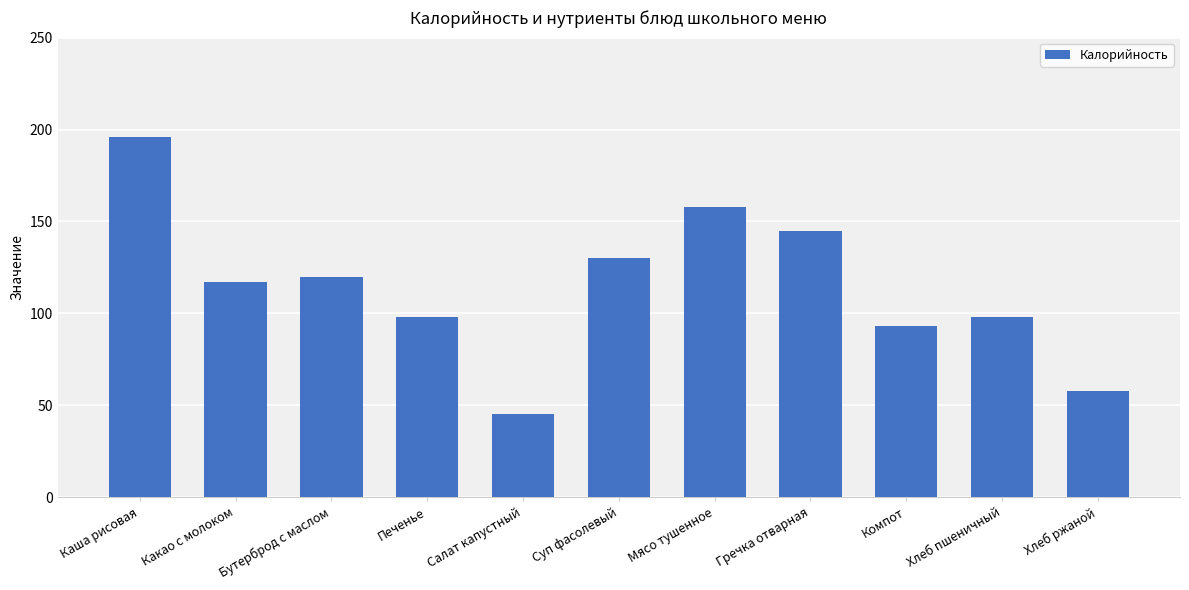

Does the chart contain stacked bars?

No